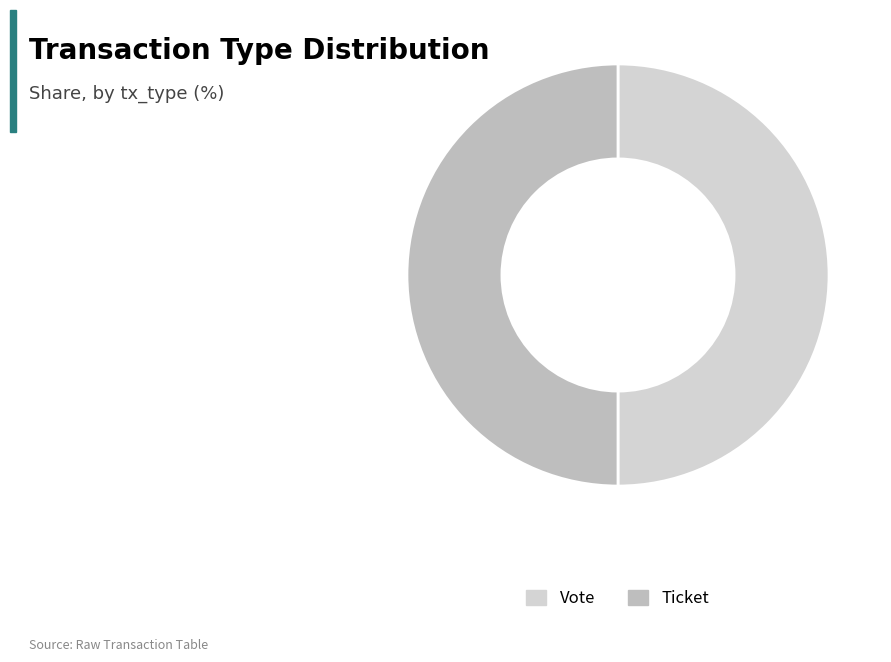

Combined, what portion of the pie is Vote and Ticket?

100.0%